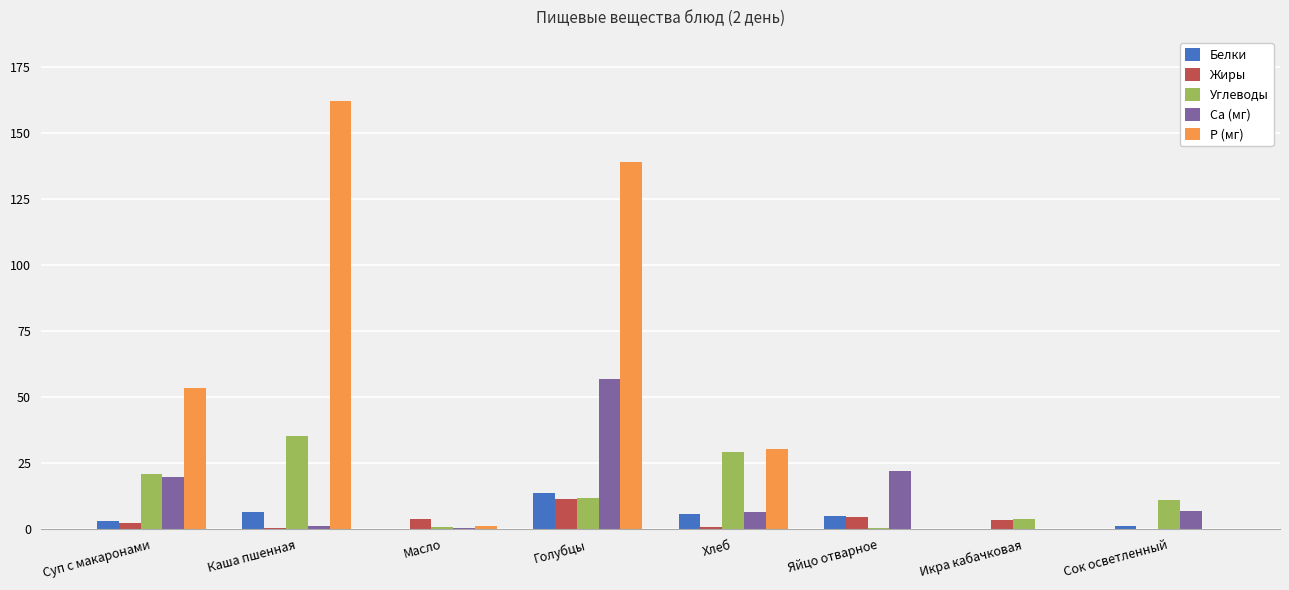

What is the sum of all P (мг) values?

385.8